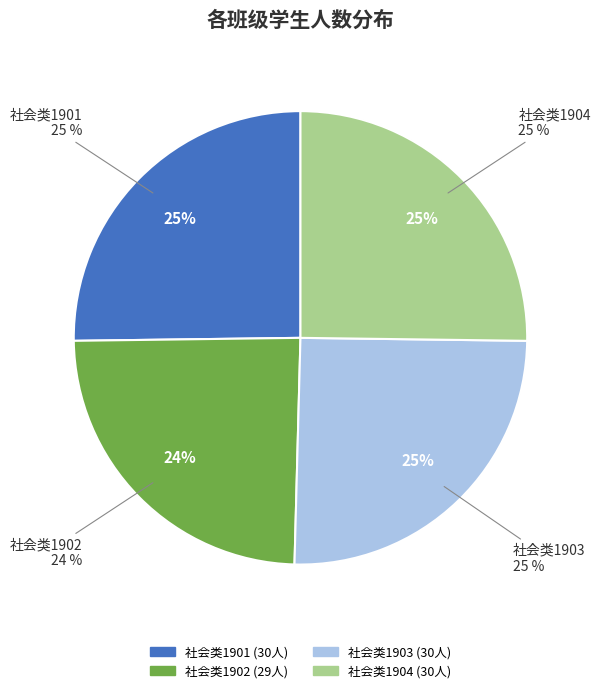

True or false: 社会类1901 accounts for 14% of the total.

False